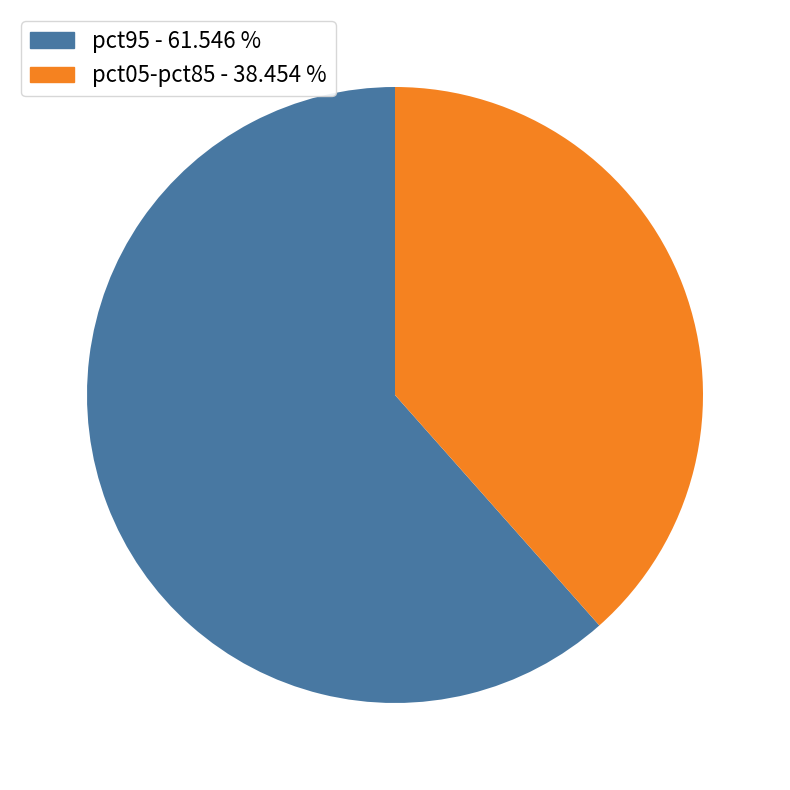

Is there any slice that represents more than half of the pie?

Yes